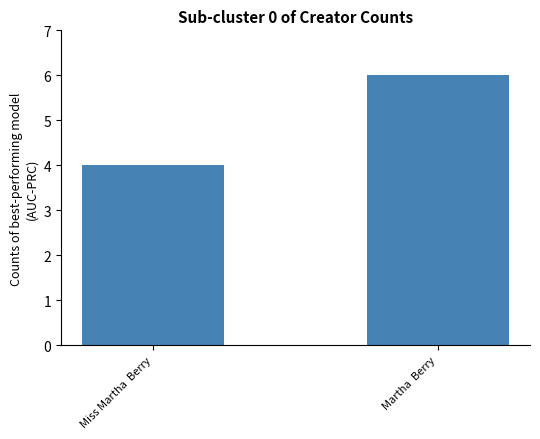

What is the change in value from Miss Martha  Berry to Martha  Berry?

+2